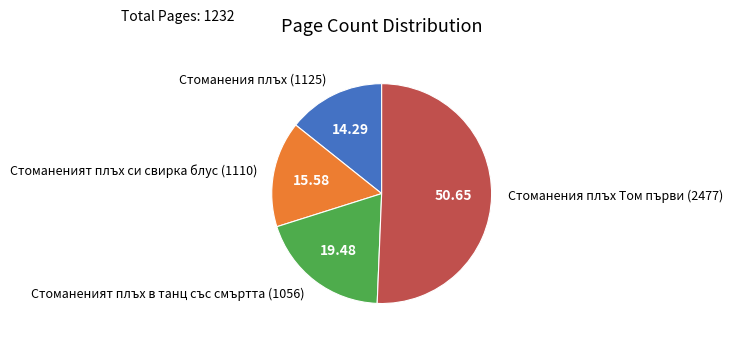

Which has a higher value, Стоманения плъх Том първи (2477) or Стоманеният плъх в танц със смъртта (1056)?

Стоманения плъх Том първи (2477)